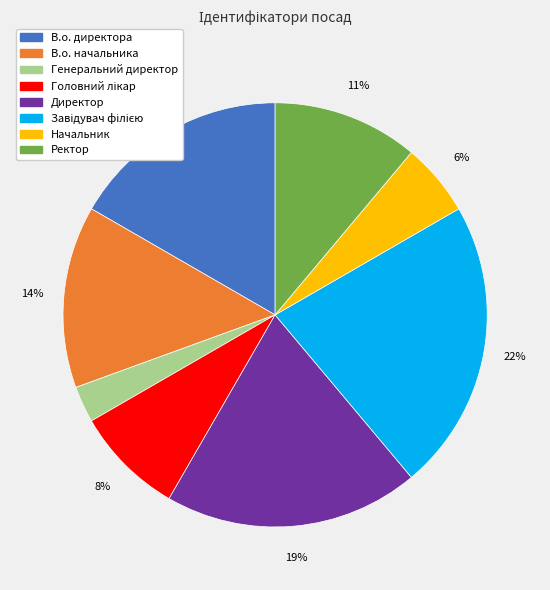

Is there any slice that represents more than half of the pie?

No